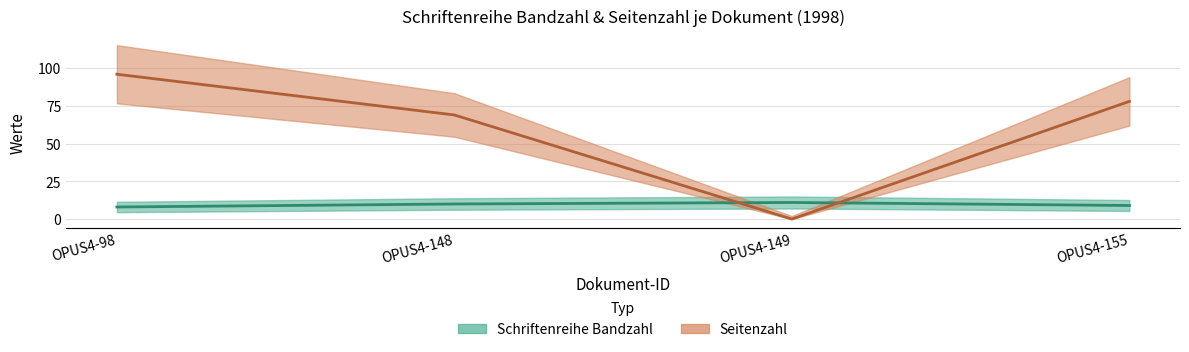

List the series in order of their peak value, lowest first.

Schriftenreihe Bandzahl, Seitenzahl